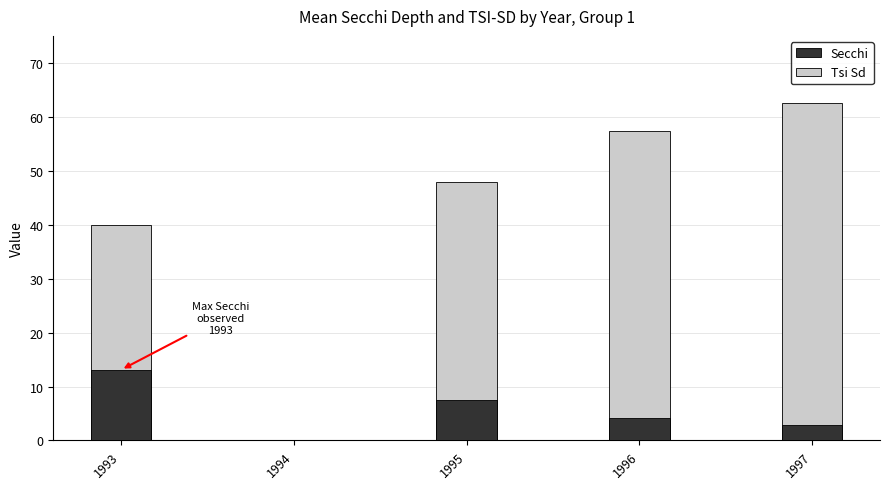

At which label does Secchi reach its minimum?

1994